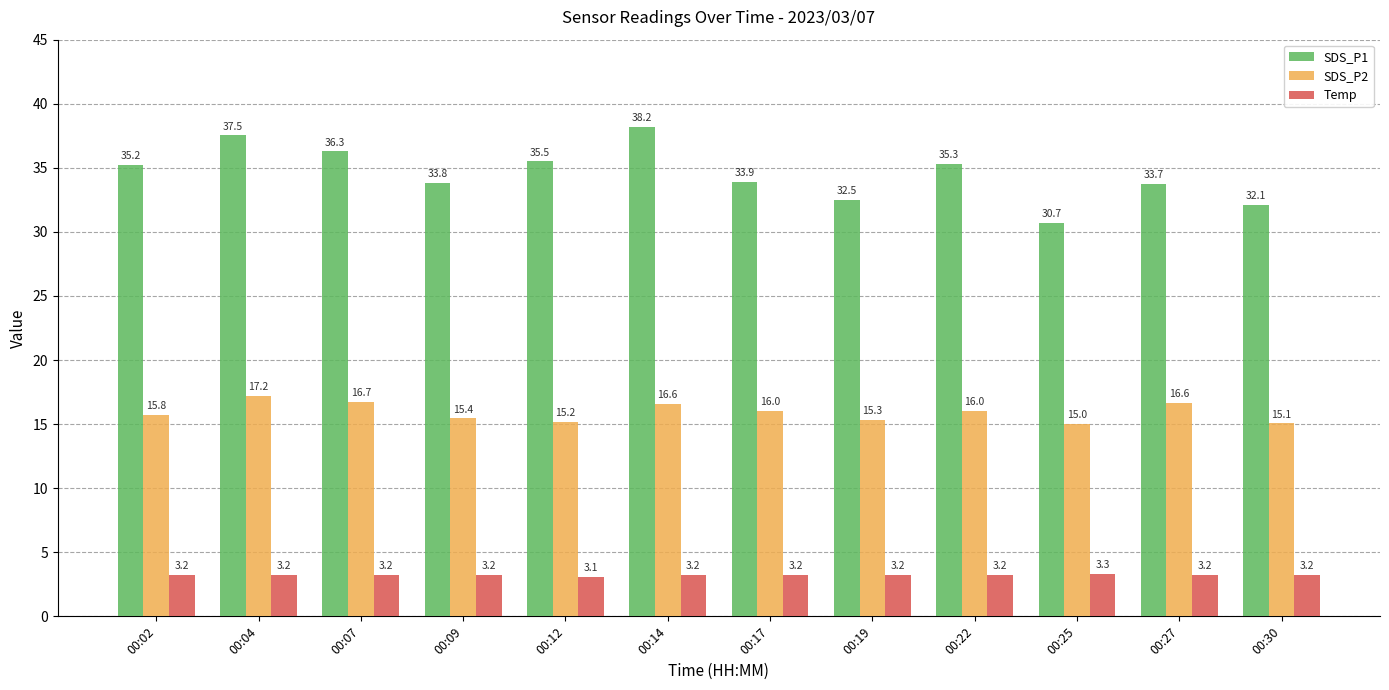

List the series in order of their overall mean, lowest first.

Temp, SDS_P2, SDS_P1